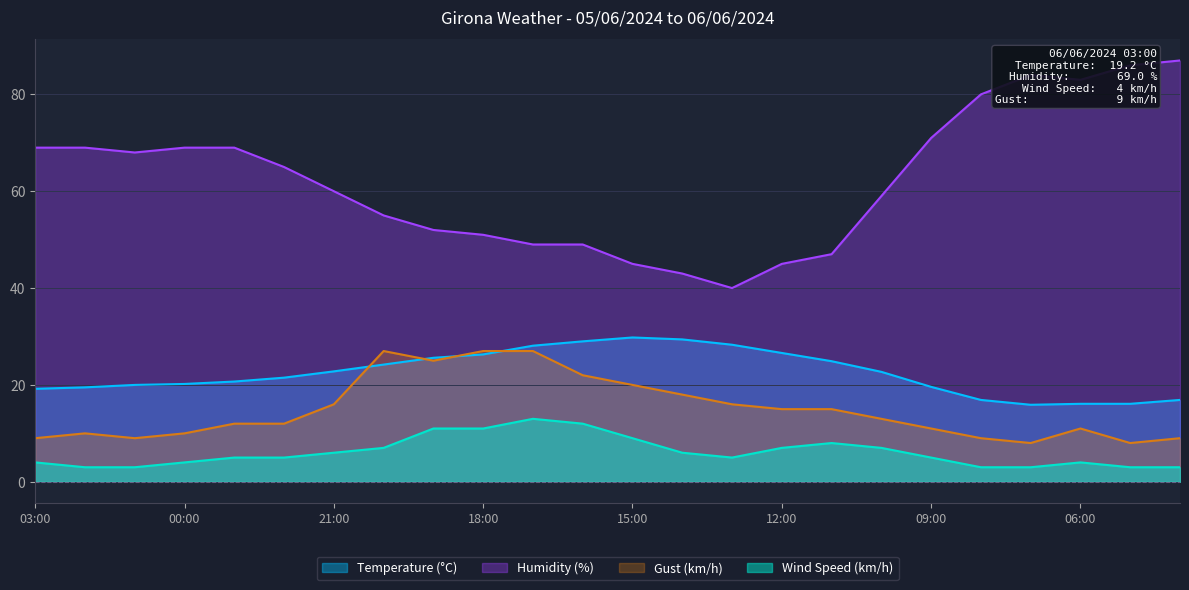

What is the label of the 13th point from the left?

15:00